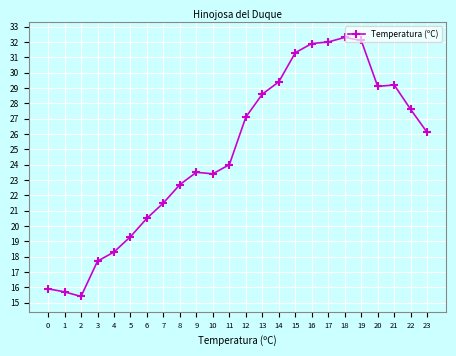

Reading right to left, list all the values displayed in this chart.

23=26.1	22=27.6	21=29.2	20=29.1	19=32.1	18=32.3	17=32.0	16=31.9	15=31.3	14=29.4	13=28.6	12=27.1	11=24.0	10=23.4	9=23.5	8=22.7	7=21.5	6=20.5	5=19.3	4=18.3	3=17.7	2=15.4	1=15.7	0=15.9